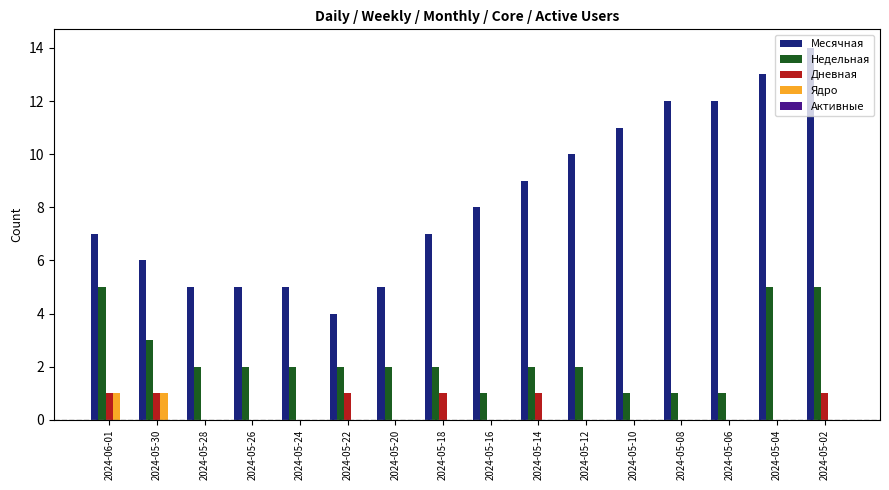

How many categories are shown in the chart?

16